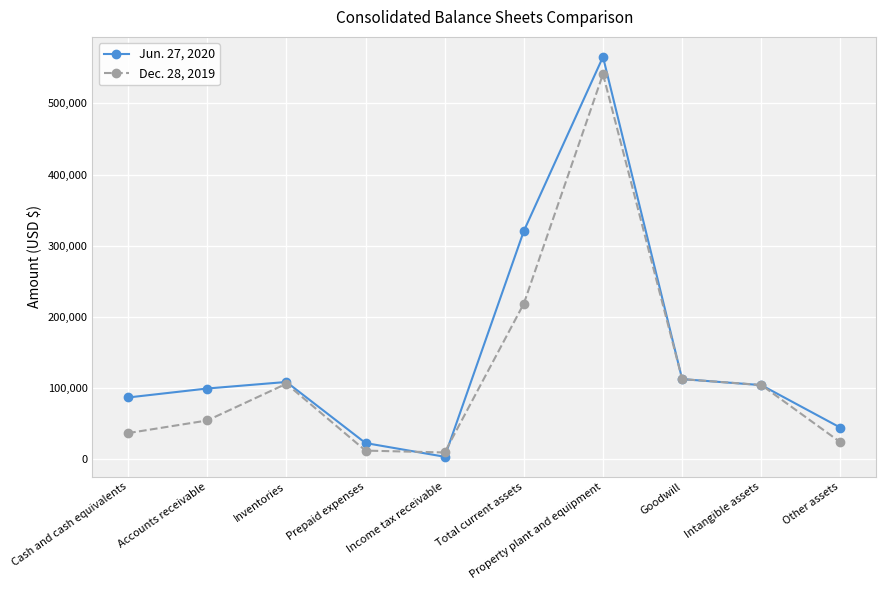

What is the difference between the Dec. 28, 2019 values at Intangible assets and Prepaid expenses?

92195